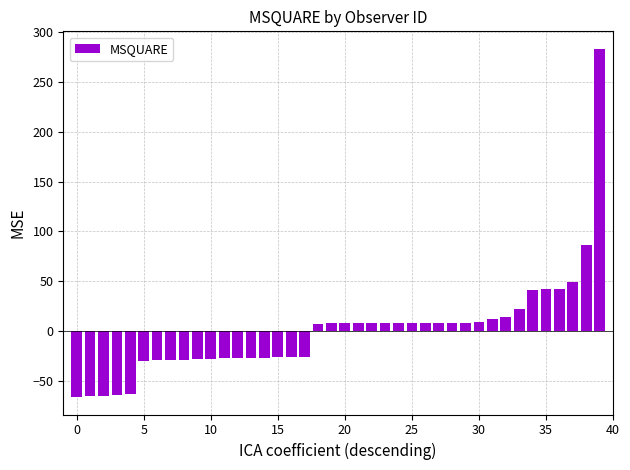

What is the difference between the maximum and minimum values?

350.0